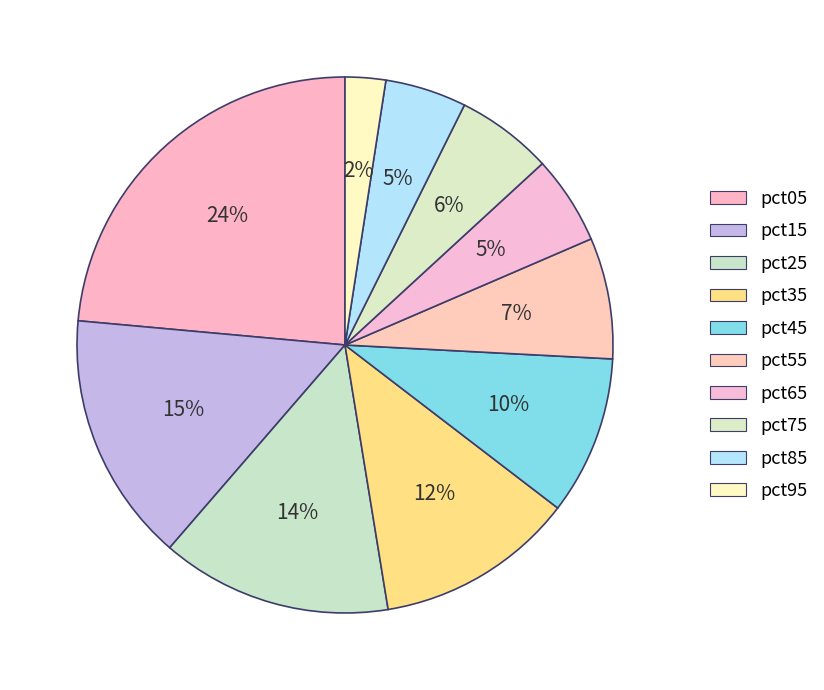

Which category has the biggest portion of the pie?

pct05